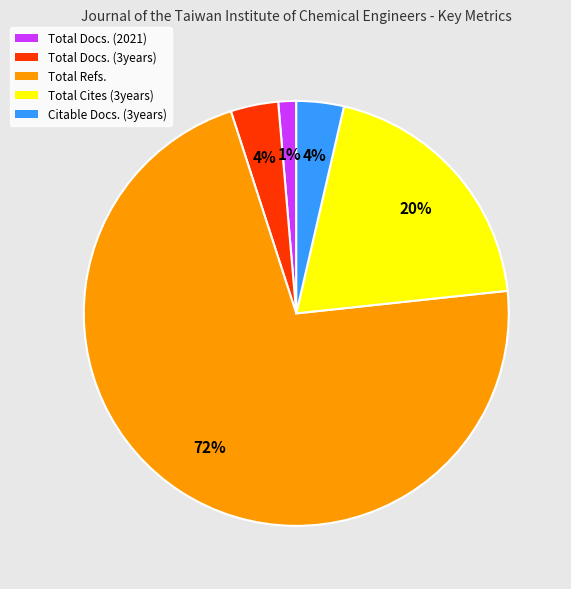

Do Total Docs. (3years) and Total Cites (3years) together represent more than half of the pie?

No